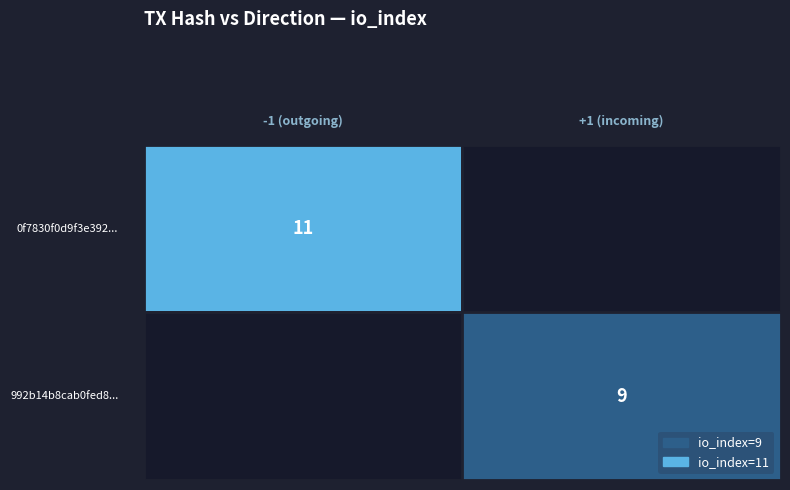

Reading right to left, what are all the values shown in this chart?

0f7830f0d9f3e392...: io_index=11	direction=-1
992b14b8cab0fed8...: io_index=9	direction=1